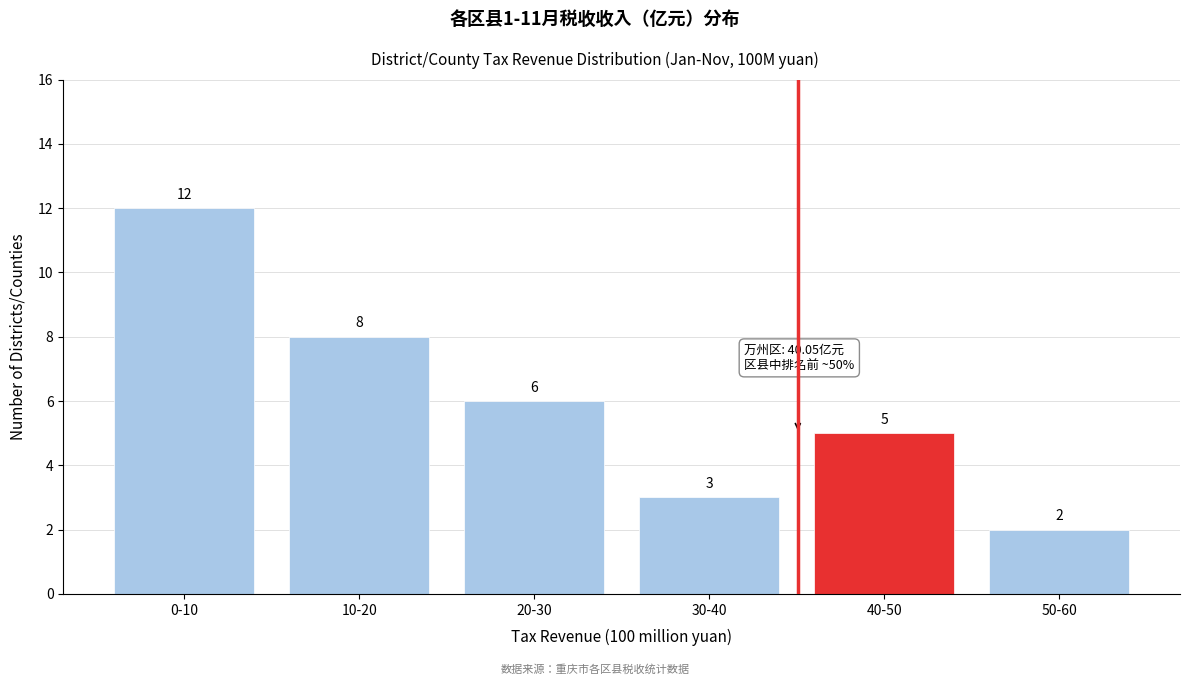

Reading left to right, what are all the values shown in this chart?

0-10=12	10-20=8	20-30=6	30-40=3	40-50=5	50-60=2